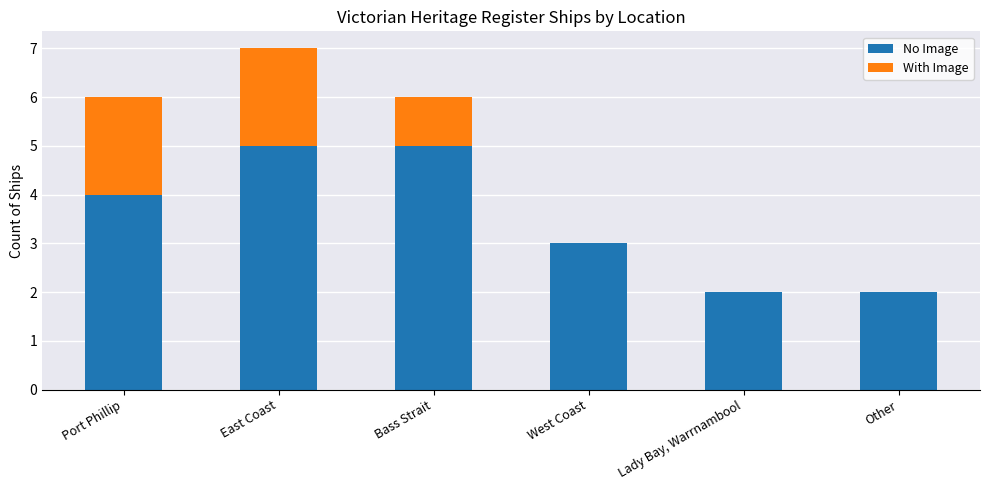

The value of No Image at Bass Strait is 5. True or false?

True